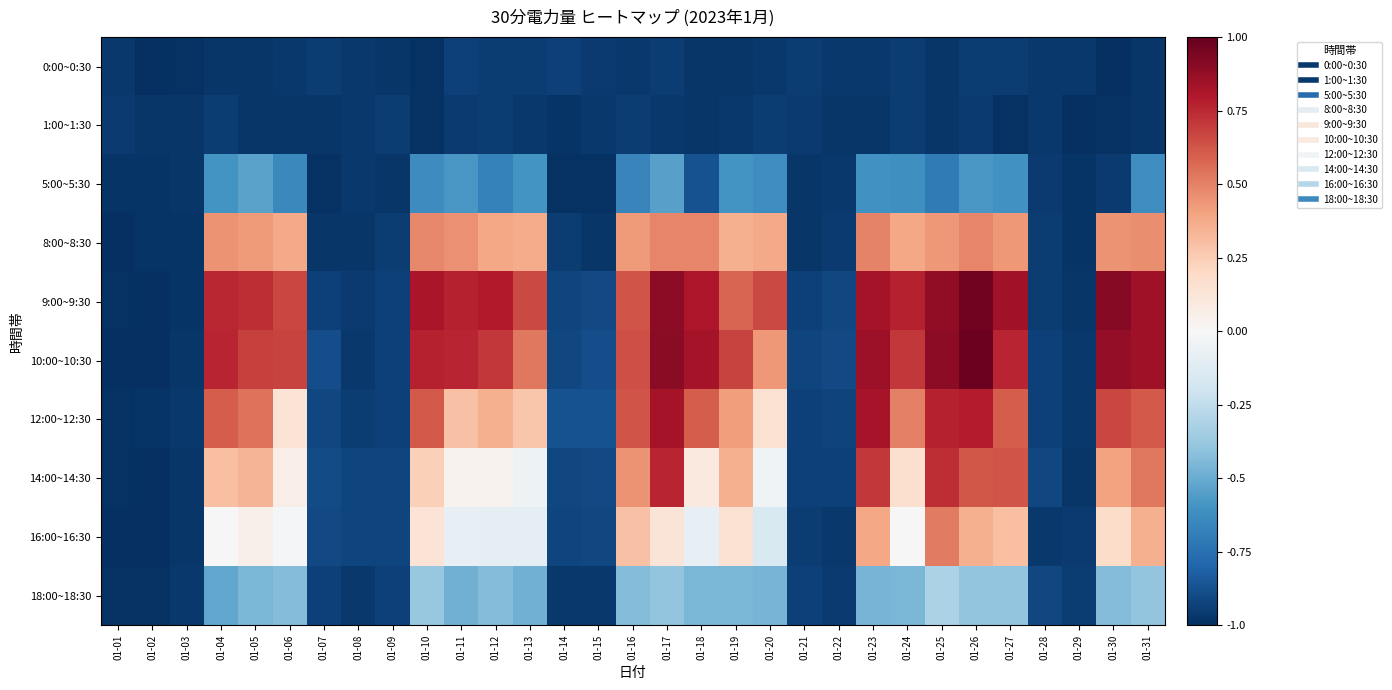

Reading right to left, extract all data points from this chart.

0:00~0:30: 01-31=-1.0	01-30=-1.0	01-29=-1.0	01-28=-1.0	01-27=-0.9	01-26=-0.9	01-25=-1.0	01-24=-0.9	01-23=-1.0	01-22=-1.0	01-21=-0.9	01-20=-1.0	01-19=-1.0	01-18=-1.0	01-17=-1.0	01-16=-1.0	01-15=-1.0	01-14=-0.9	01-13=-1.0	01-12=-0.9	01-11=-0.9	01-10=-1.0	01-09=-1.0	01-08=-1.0	01-07=-0.9	01-06=-1.0	01-05=-1.0	01-04=-1.0	01-03=-1.0	01-02=-1.0	01-01=-1.0
1:00~1:30: 01-31=-1.0	01-30=-1.0	01-29=-1.0	01-28=-1.0	01-27=-1.0	01-26=-1.0	01-25=-1.0	01-24=-1.0	01-23=-1.0	01-22=-1.0	01-21=-1.0	01-20=-0.9	01-19=-1.0	01-18=-1.0	01-17=-1.0	01-16=-0.9	01-15=-1.0	01-14=-1.0	01-13=-1.0	01-12=-0.9	01-11=-1.0	01-10=-1.0	01-09=-0.9	01-08=-1.0	01-07=-1.0	01-06=-1.0	01-05=-1.0	01-04=-0.9	01-03=-1.0	01-02=-1.0	01-01=-1.0
5:00~5:30: 01-31=-0.6	01-30=-1.0	01-29=-1.0	01-28=-1.0	01-27=-0.6	01-26=-0.6	01-25=-0.7	01-24=-0.6	01-23=-0.6	01-22=-1.0	01-21=-1.0	01-20=-0.6	01-19=-0.6	01-18=-0.9	01-17=-0.5	01-16=-0.7	01-15=-1.0	01-14=-1.0	01-13=-0.6	01-12=-0.7	01-11=-0.6	01-10=-0.6	01-09=-1.0	01-08=-1.0	01-07=-1.0	01-06=-0.6	01-05=-0.5	01-04=-0.6	01-03=-1.0	01-02=-1.0	01-01=-1.0
8:00~8:30: 01-31=0.5	01-30=0.5	01-29=-1.0	01-28=-0.9	01-27=0.4	01-26=0.5	01-25=0.4	01-24=0.4	01-23=0.5	01-22=-1.0	01-21=-1.0	01-20=0.4	01-19=0.4	01-18=0.5	01-17=0.5	01-16=0.4	01-15=-1.0	01-14=-0.9	01-13=0.4	01-12=0.4	01-11=0.5	01-10=0.5	01-09=-0.9	01-08=-1.0	01-07=-1.0	01-06=0.4	01-05=0.4	01-04=0.5	01-03=-1.0	01-02=-1.0	01-01=-1.0
9:00~9:30: 01-31=0.8	01-30=0.9	01-29=-1.0	01-28=-0.9	01-27=0.8	01-26=1.0	01-25=0.9	01-24=0.8	01-23=0.8	01-22=-0.9	01-21=-0.9	01-20=0.7	01-19=0.6	01-18=0.8	01-17=0.9	01-16=0.6	01-15=-0.9	01-14=-0.9	01-13=0.7	01-12=0.8	01-11=0.8	01-10=0.8	01-09=-0.9	01-08=-1.0	01-07=-0.9	01-06=0.7	01-05=0.7	01-04=0.8	01-03=-1.0	01-02=-1.0	01-01=-1.0
10:00~10:30: 01-31=0.8	01-30=0.9	01-29=-1.0	01-28=-0.9	01-27=0.8	01-26=1.0	01-25=0.9	01-24=0.7	01-23=0.9	01-22=-0.9	01-21=-0.9	01-20=0.4	01-19=0.7	01-18=0.8	01-17=0.9	01-16=0.6	01-15=-0.9	01-14=-0.9	01-13=0.5	01-12=0.7	01-11=0.8	01-10=0.8	01-09=-0.9	01-08=-1.0	01-07=-0.9	01-06=0.7	01-05=0.7	01-04=0.8	01-03=-1.0	01-02=-1.0	01-01=-1.0
12:00~12:30: 01-31=0.6	01-30=0.7	01-29=-1.0	01-28=-0.9	01-27=0.6	01-26=0.8	01-25=0.8	01-24=0.5	01-23=0.8	01-22=-0.9	01-21=-0.9	01-20=0.2	01-19=0.4	01-18=0.6	01-17=0.8	01-16=0.6	01-15=-0.9	01-14=-0.9	01-13=0.3	01-12=0.4	01-11=0.3	01-10=0.6	01-09=-0.9	01-08=-0.9	01-07=-0.9	01-06=0.1	01-05=0.5	01-04=0.6	01-03=-1.0	01-02=-1.0	01-01=-1.0
14:00~14:30: 01-31=0.5	01-30=0.4	01-29=-1.0	01-28=-0.9	01-27=0.6	01-26=0.6	01-25=0.7	01-24=0.2	01-23=0.7	01-22=-0.9	01-21=-0.9	01-20=-0.0	01-19=0.4	01-18=0.1	01-17=0.8	01-16=0.5	01-15=-0.9	01-14=-0.9	01-13=-0.1	01-12=0.0	01-11=0.0	01-10=0.2	01-09=-0.9	01-08=-0.9	01-07=-0.9	01-06=0.1	01-05=0.3	01-04=0.3	01-03=-1.0	01-02=-1.0	01-01=-1.0
16:00~16:30: 01-31=0.4	01-30=0.2	01-29=-1.0	01-28=-1.0	01-27=0.3	01-26=0.4	01-25=0.5	01-24=-0.0	01-23=0.4	01-22=-1.0	01-21=-0.9	01-20=-0.2	01-19=0.2	01-18=-0.1	01-17=0.1	01-16=0.3	01-15=-0.9	01-14=-0.9	01-13=-0.1	01-12=-0.1	01-11=-0.1	01-10=0.1	01-09=-0.9	01-08=-0.9	01-07=-0.9	01-06=-0.0	01-05=0.1	01-04=0.0	01-03=-1.0	01-02=-1.0	01-01=-1.0
18:00~18:30: 01-31=-0.4	01-30=-0.4	01-29=-0.9	01-28=-0.9	01-27=-0.4	01-26=-0.4	01-25=-0.3	01-24=-0.5	01-23=-0.5	01-22=-1.0	01-21=-0.9	01-20=-0.5	01-19=-0.5	01-18=-0.5	01-17=-0.4	01-16=-0.4	01-15=-1.0	01-14=-1.0	01-13=-0.5	01-12=-0.4	01-11=-0.5	01-10=-0.4	01-09=-0.9	01-08=-1.0	01-07=-0.9	01-06=-0.4	01-05=-0.5	01-04=-0.5	01-03=-1.0	01-02=-1.0	01-01=-1.0